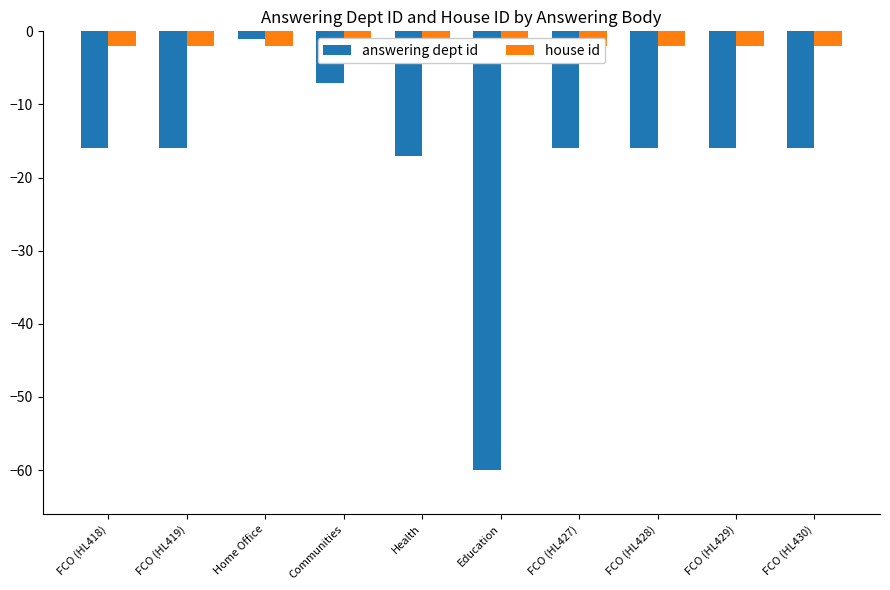

Reading left to right, transcribe all the data shown in this chart.

answering dept id: -16	-16	-1	-7	-17	-60	-16	-16	-16	-16
house id: -2	-2	-2	-2	-2	-2	-2	-2	-2	-2